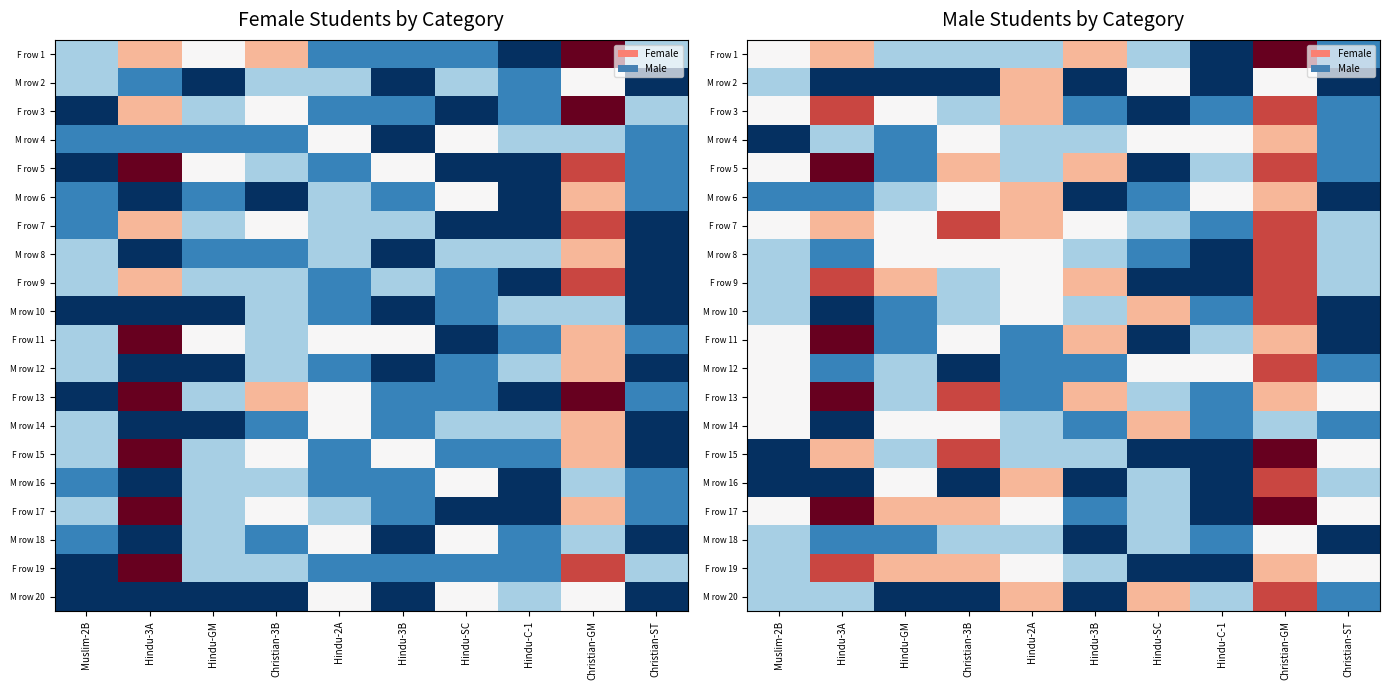

Which series has the largest total across all categories?

F row 17